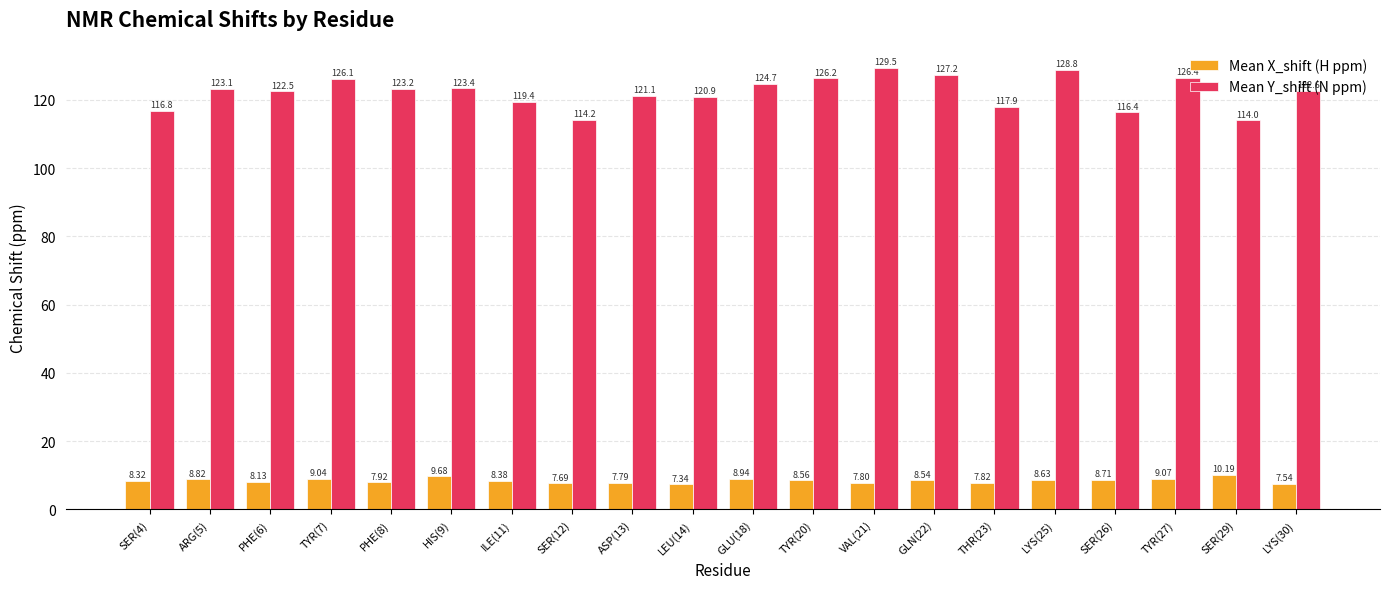

Rank the series by their maximum value, from lowest to highest.

Mean X_shift (H ppm), Mean Y_shift (N ppm)